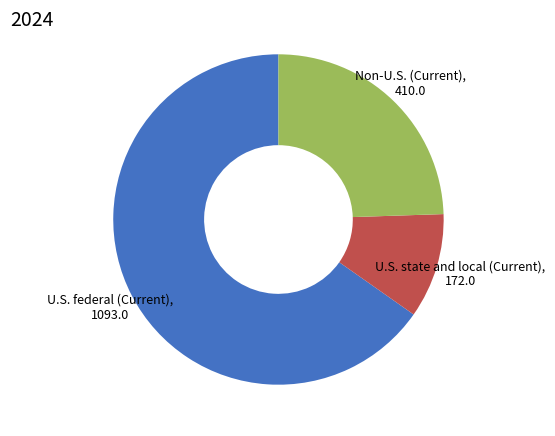

Which category has the smallest portion of the pie?

U.S. state and local (Current)